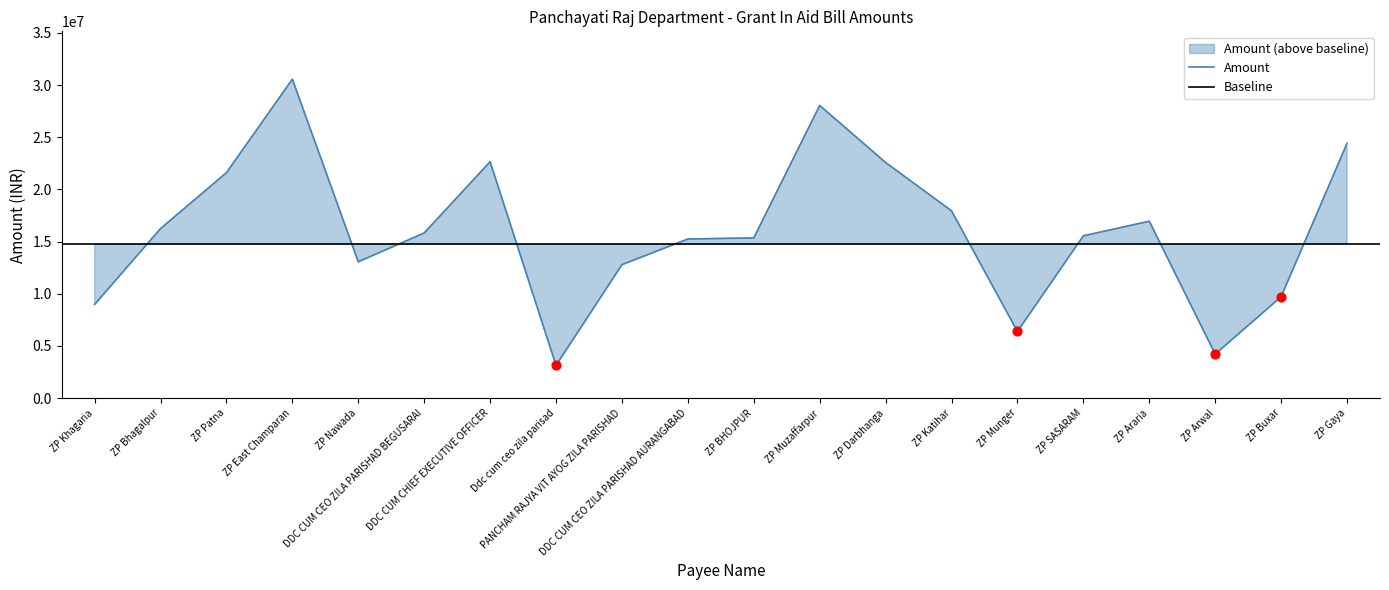

Which has a higher value, ZP Gaya or DDC CUM CHIEF EXECUTIVE OFFICER?

ZP Gaya